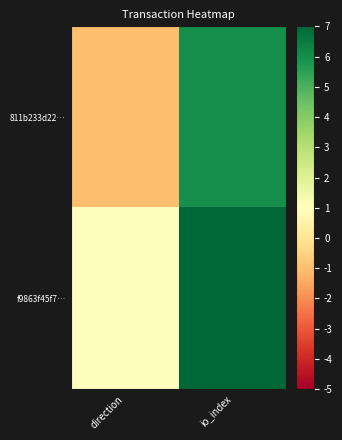

Reading right to left, what are all the values shown in this chart?

811b233d22…: io_index=6	direction=-1
f9863f45f7…: io_index=7	direction=1